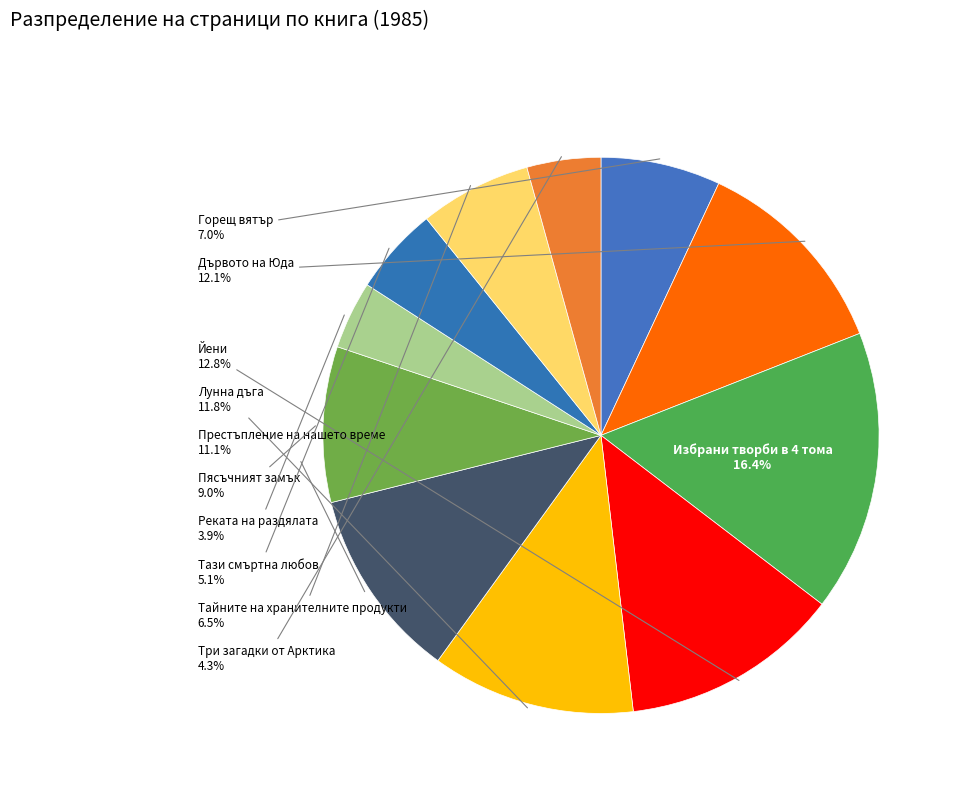

Is there any slice that represents more than half of the pie?

No